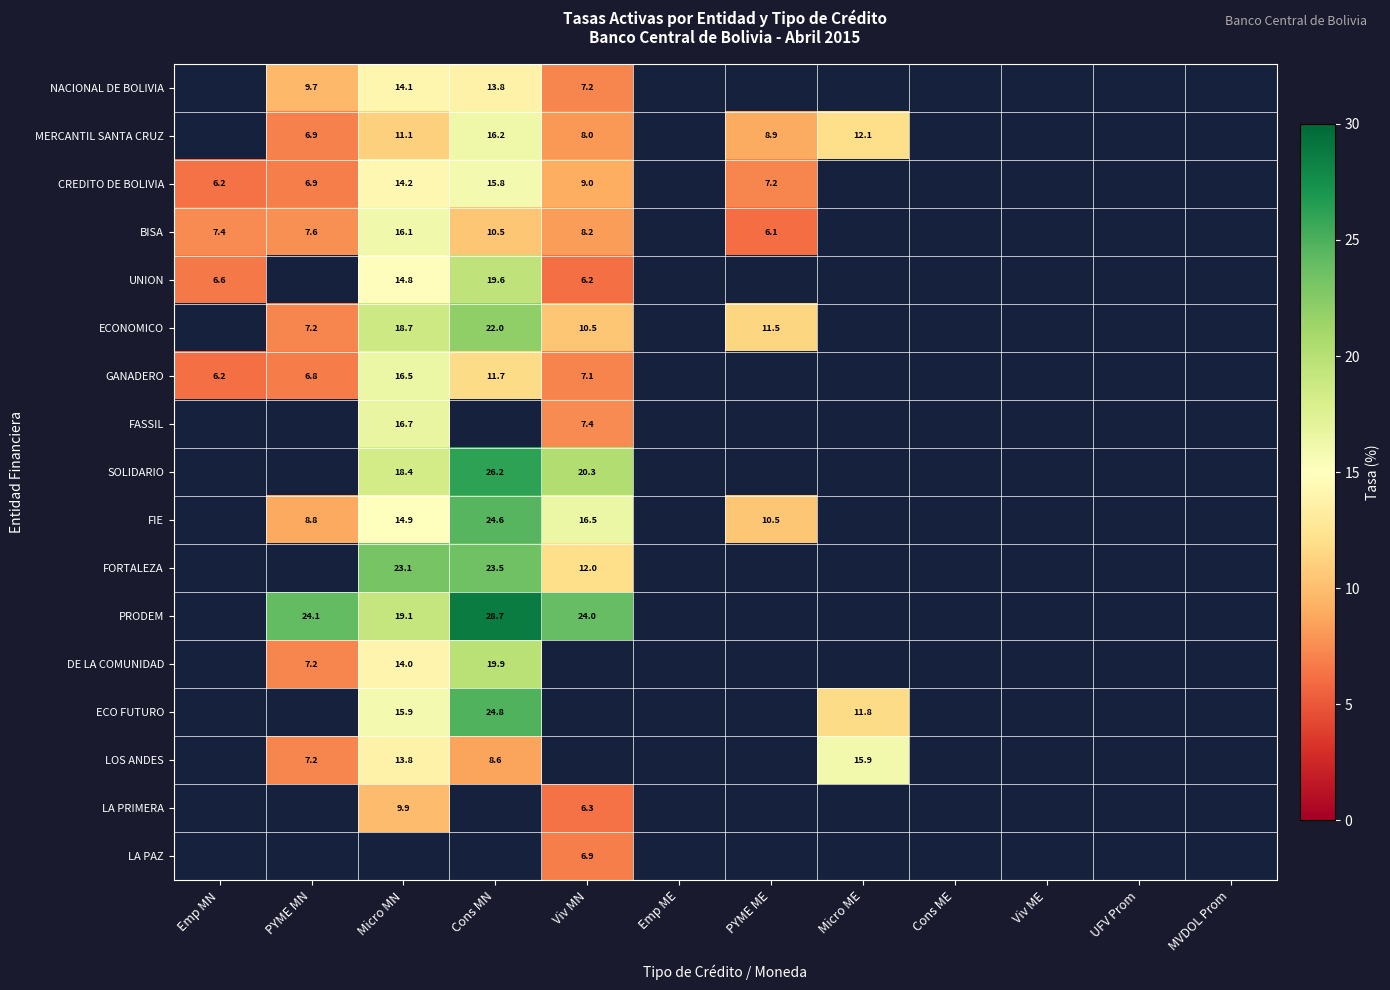

The GANADERO series shows 9.6 at PYME MN. True or false?

False